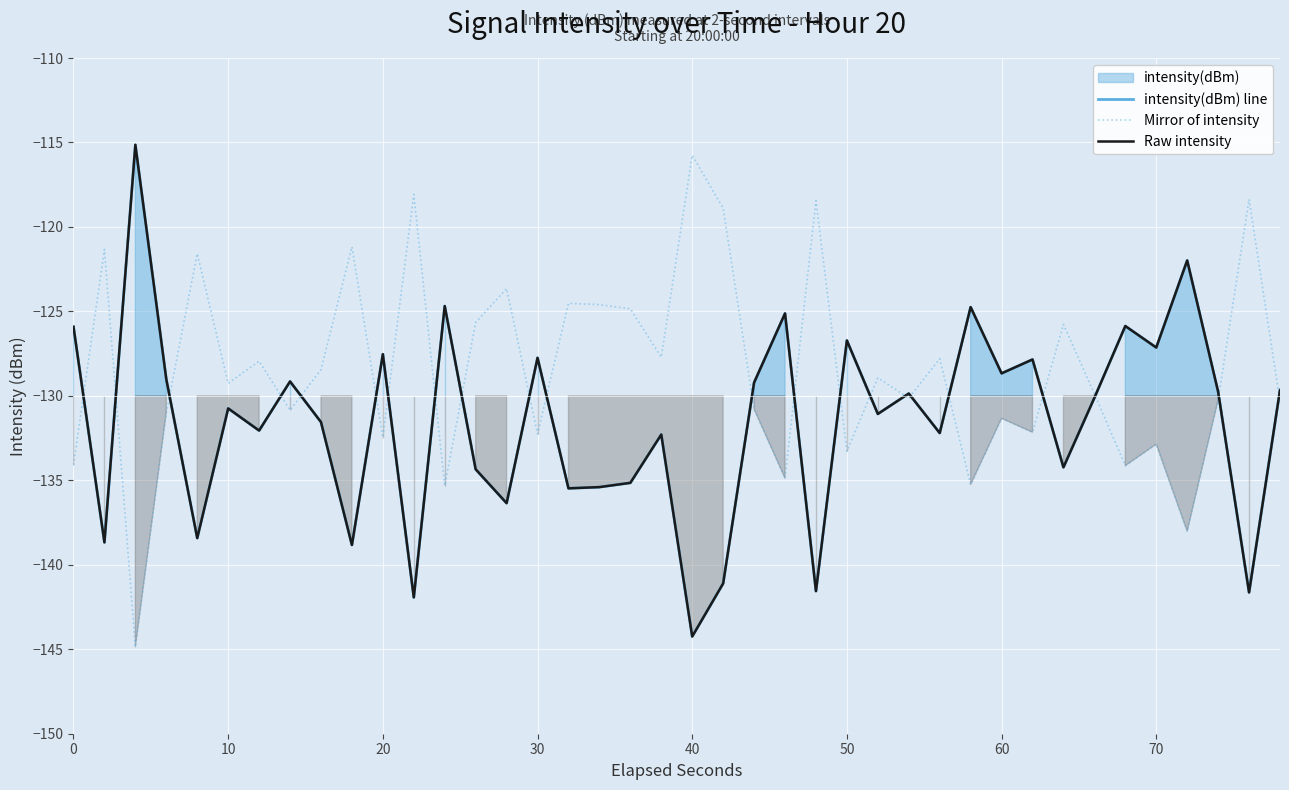

In Raw intensity, how many points are lower than both neighbors (excluding endpoints)?

15